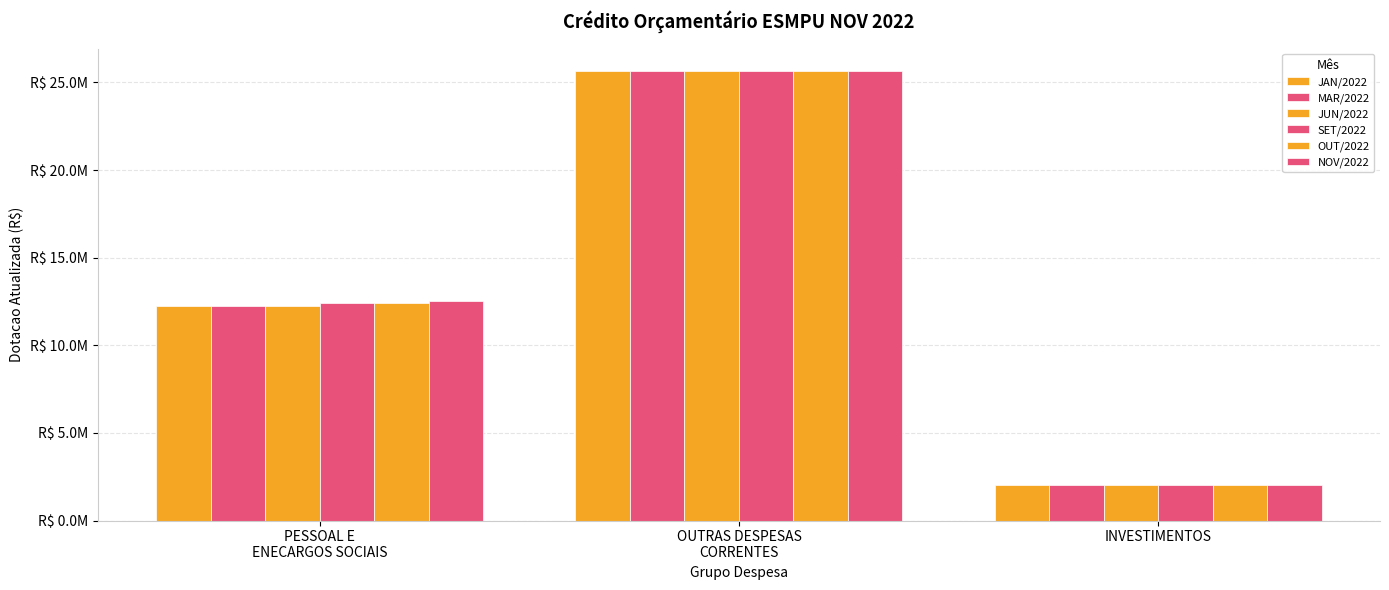

What value does the OUT/2022 series have at OUTRAS DESPESAS
CORRENTES?

25652648